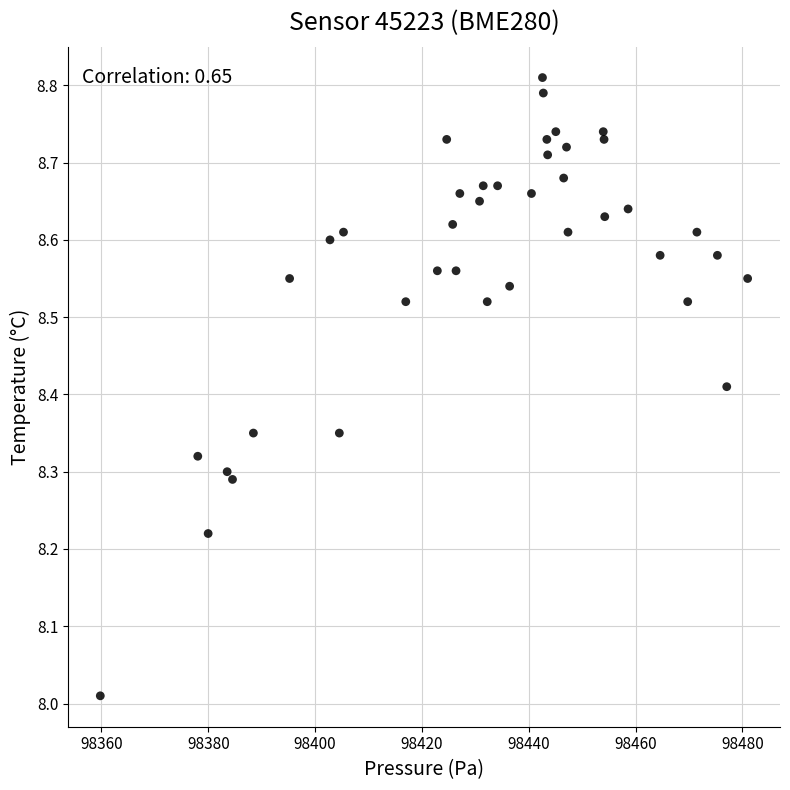

What is the range of Y values (max minus min)?

0.8